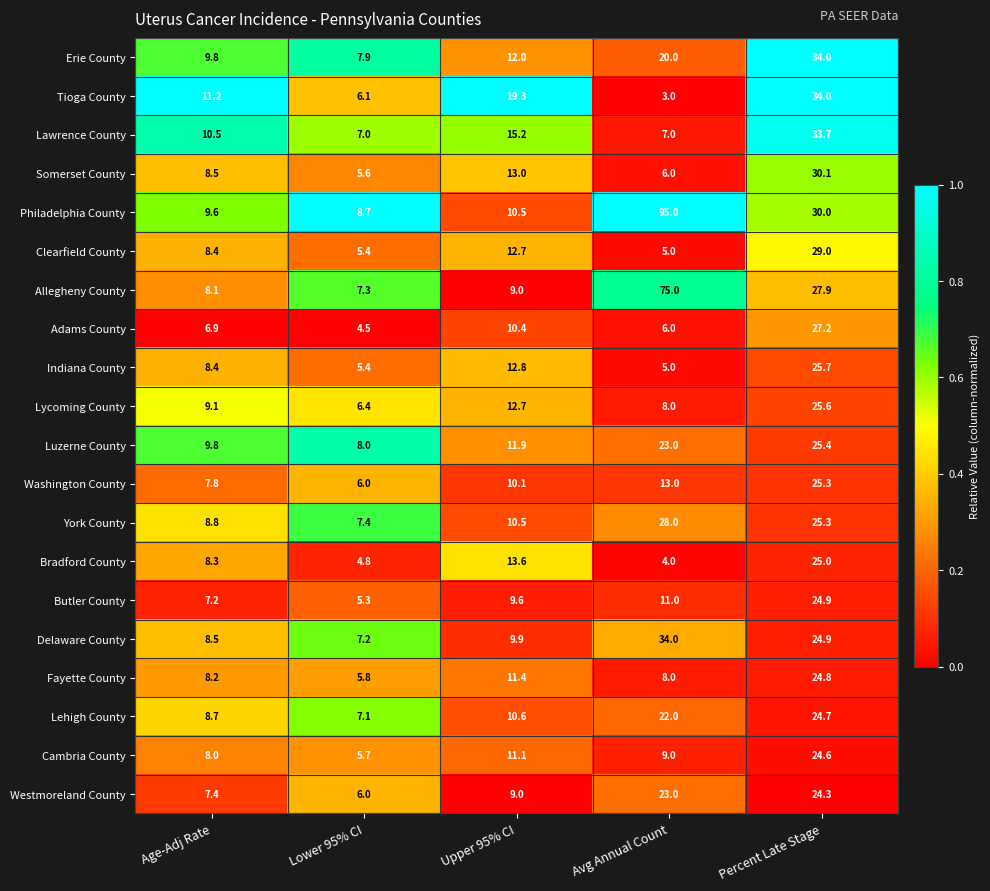

Count the number of categories in the chart.

5